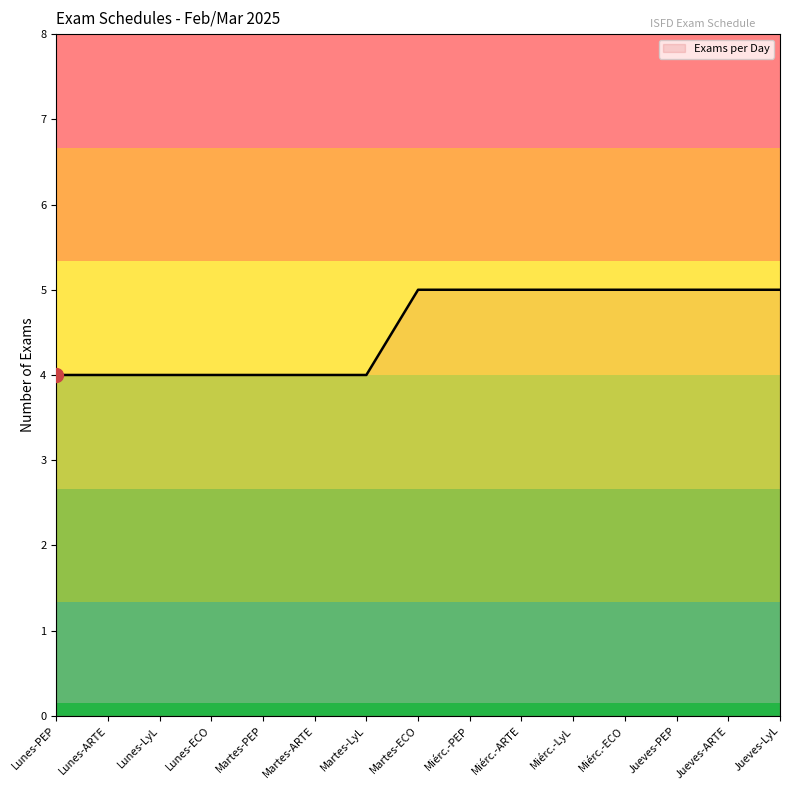

What is the difference between the second highest and minimum values?

1